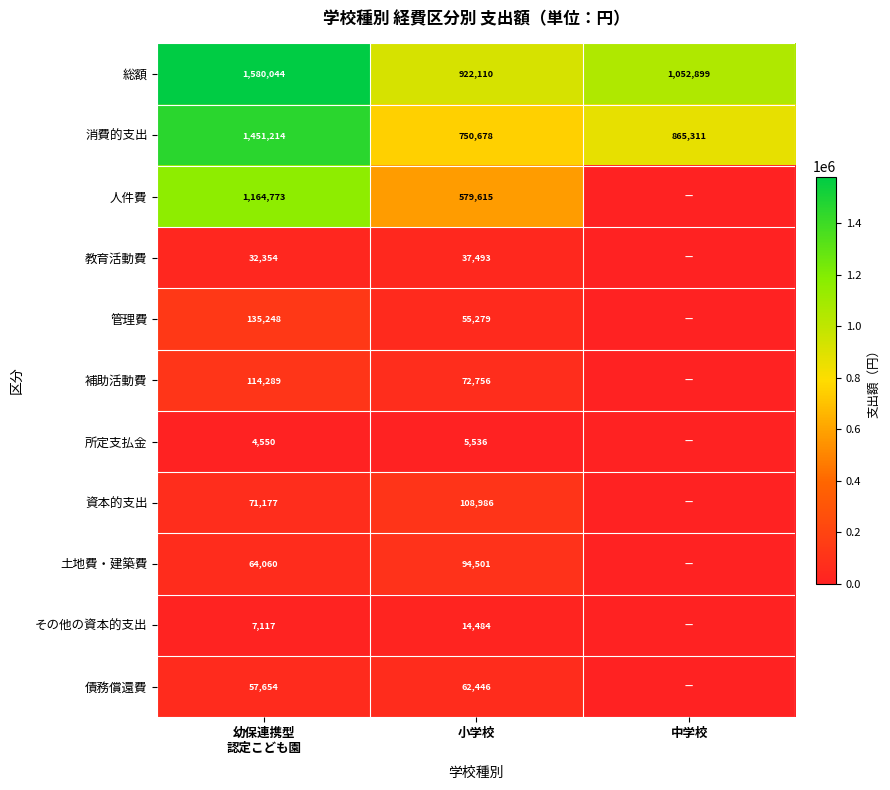

Rank the series at 小学校 from lowest to highest value.

所定支払金, その他の資本的支出, 教育活動費, 管理費, 債務償還費, 補助活動費, 土地費・建築費, 資本的支出, 人件費, 消費的支出, 総額